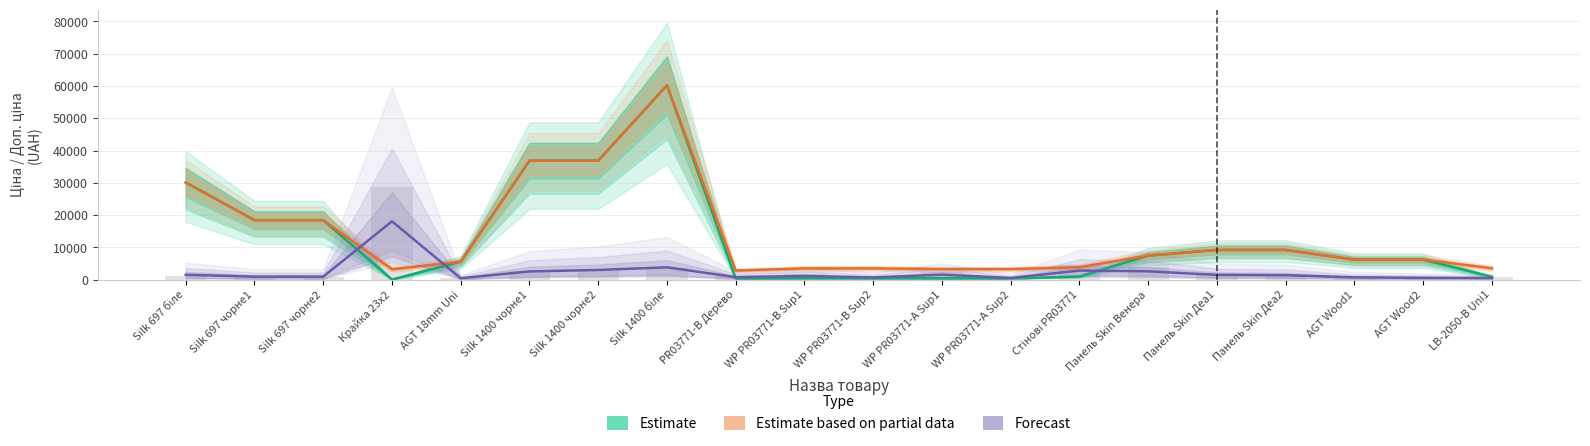

The value of Estimate at Панель Skin Деа1 is 3173.0. True or false?

False